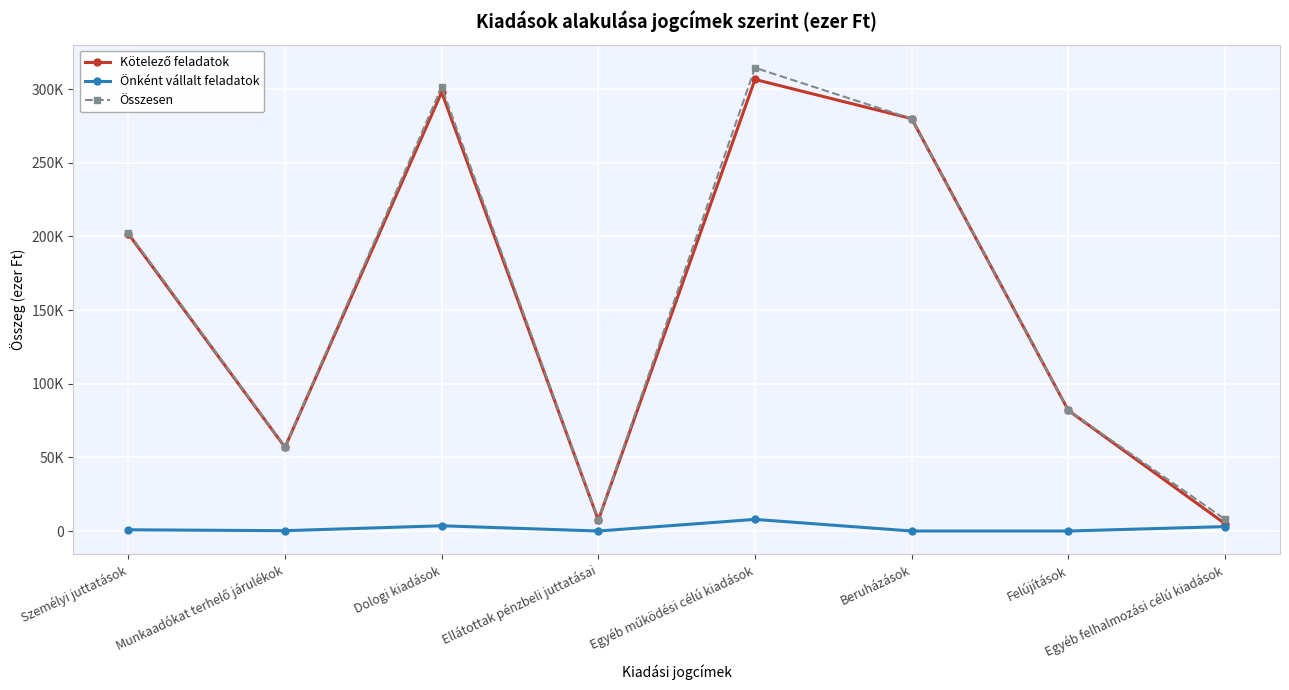

Does the chart display data point markers on the line(s)?

Yes